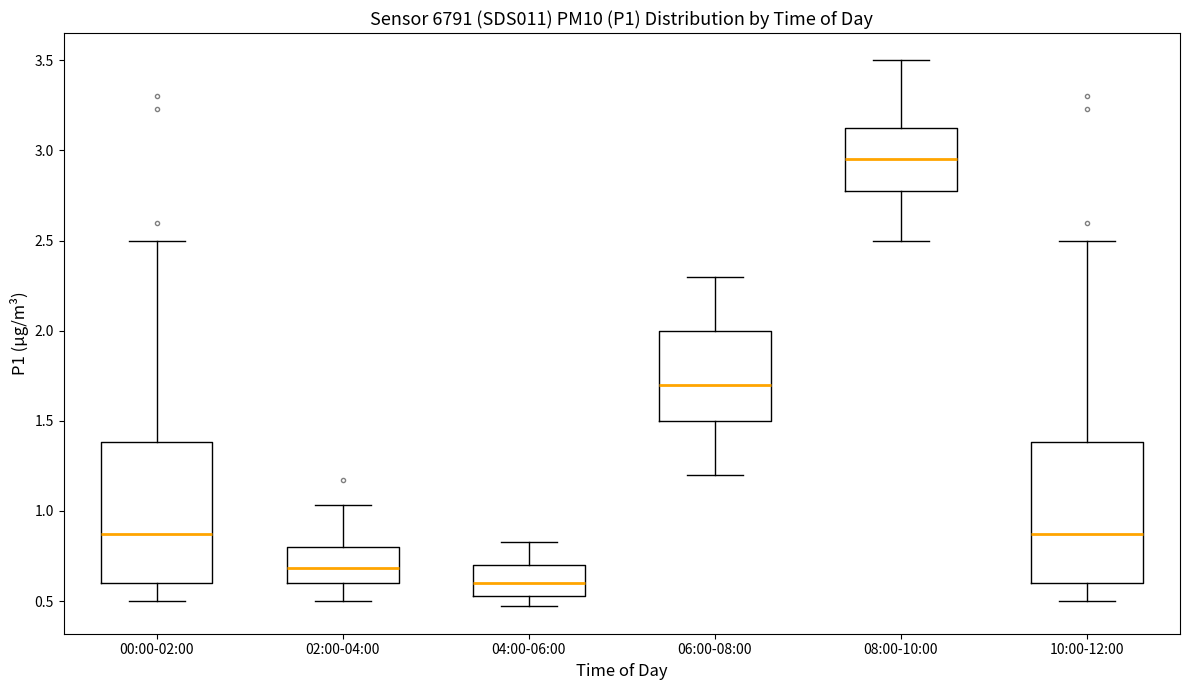

Reading left to right, read every box against the y-axis: the position of its median line, the range the box covers, and the ends of its whiskers. The values are not printed on the chart, so give them approximately, as read against the axis.

00:00-02:00: median 0.85, box 0.60 to 1.40, whiskers 0.50 to 2.50
02:00-04:00: median 0.70, box 0.60 to 0.80, whiskers 0.50 to 1.05
04:00-06:00: median 0.60, box 0.55 to 0.70, whiskers 0.45 to 0.85
06:00-08:00: median 1.70, box 1.50 to 2.00, whiskers 1.20 to 2.30
08:00-10:00: median 2.95, box 2.80 to 3.15, whiskers 2.50 to 3.50
10:00-12:00: median 0.85, box 0.60 to 1.40, whiskers 0.50 to 2.50